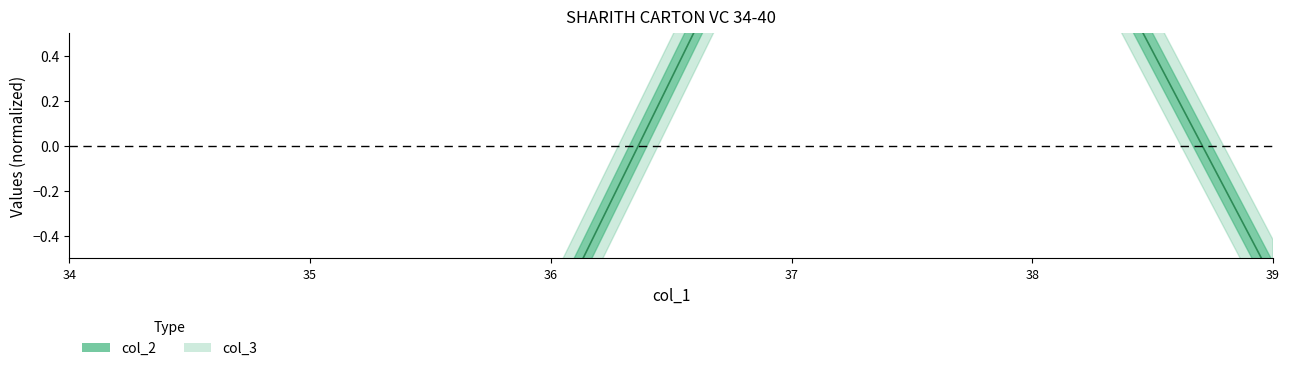

What is the sum of the values at 36 and 38?

0.6